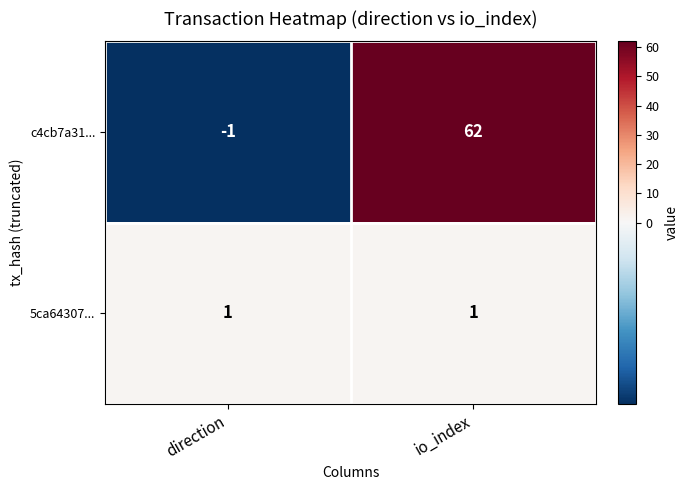

How many categories are shown in the chart?

2